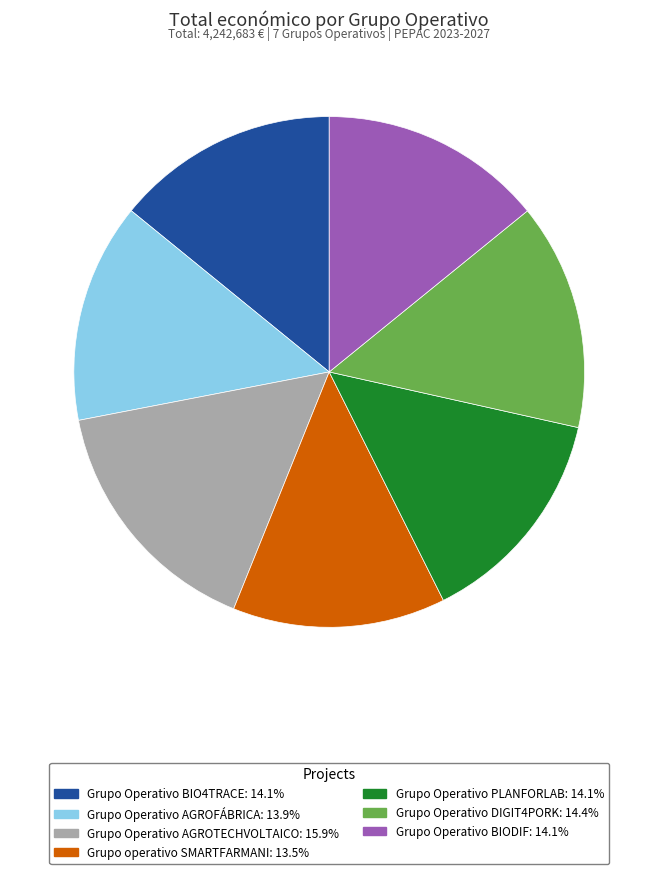

Does any single category account for the majority?

No